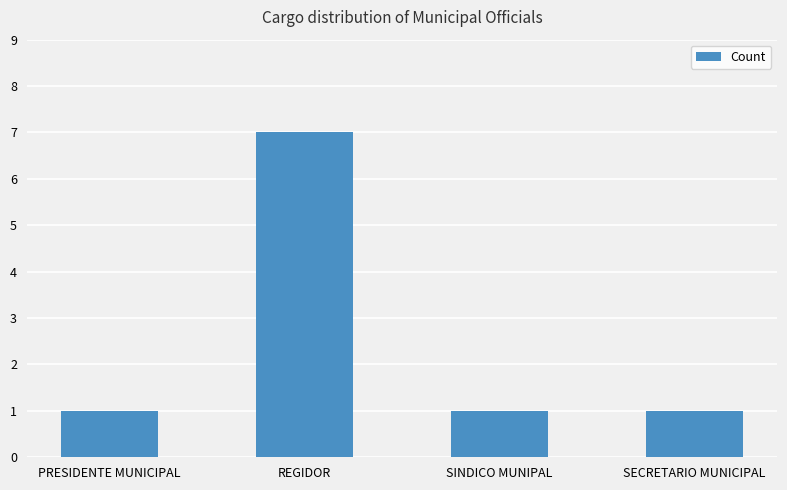

What position from the right is SECRETARIO MUNICIPAL?

1